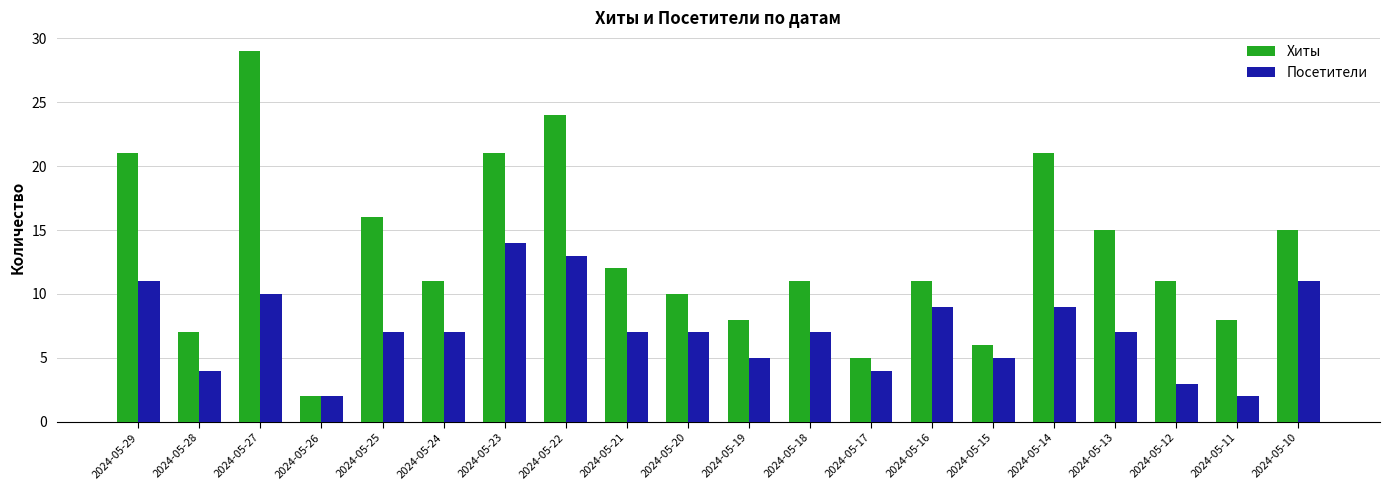

At which category is the sum across all series the highest?

2024-05-27